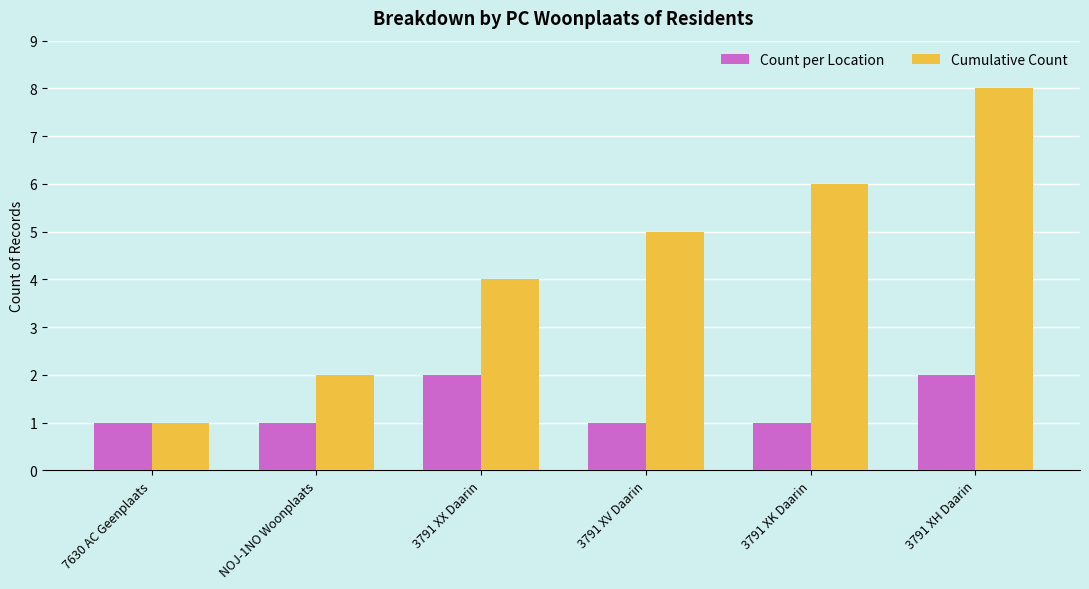

What is the maximum value for Cumulative Count?

8